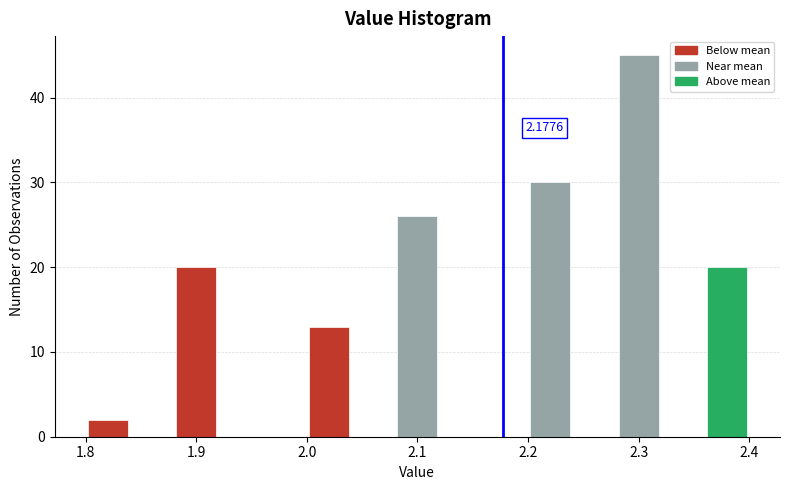

Over which range of the x-axis is the bar tallest?

2.28 to 2.32